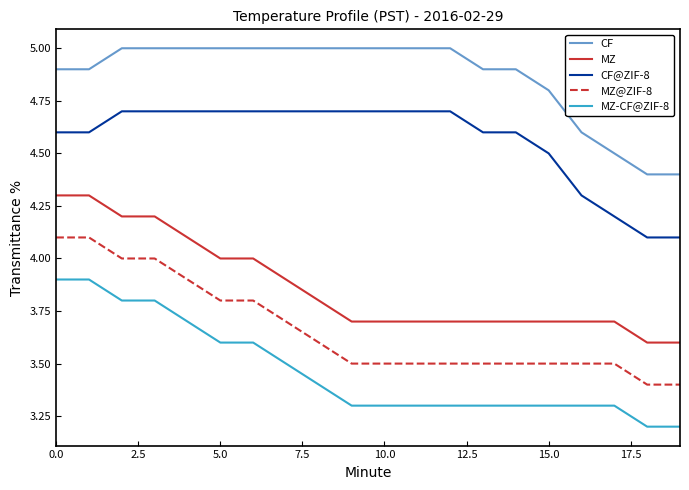

Which series has the largest total across all categories?

CF